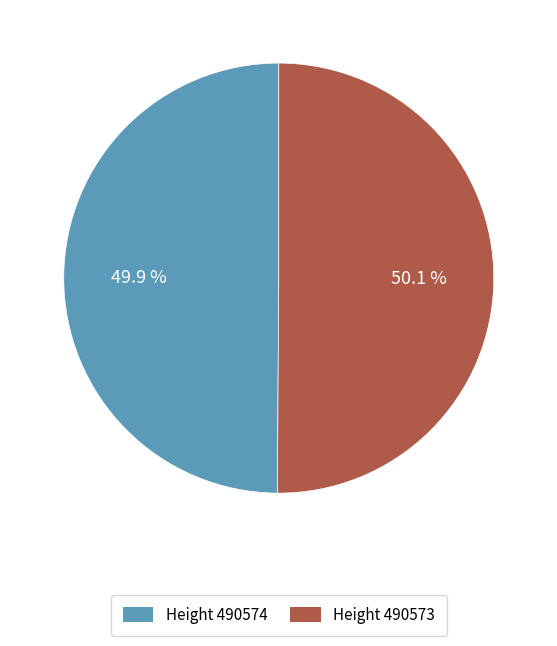

What is the ratio of the value at Height 490574 to the value at Height 490573?

1.0